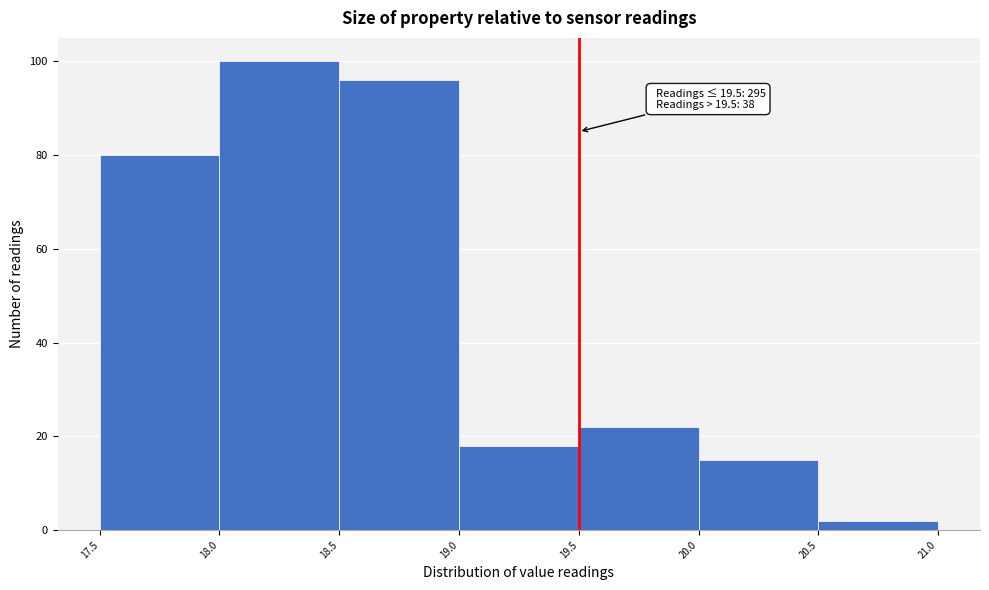

Over which range of the x-axis is the bar tallest?

18.0 to 18.5